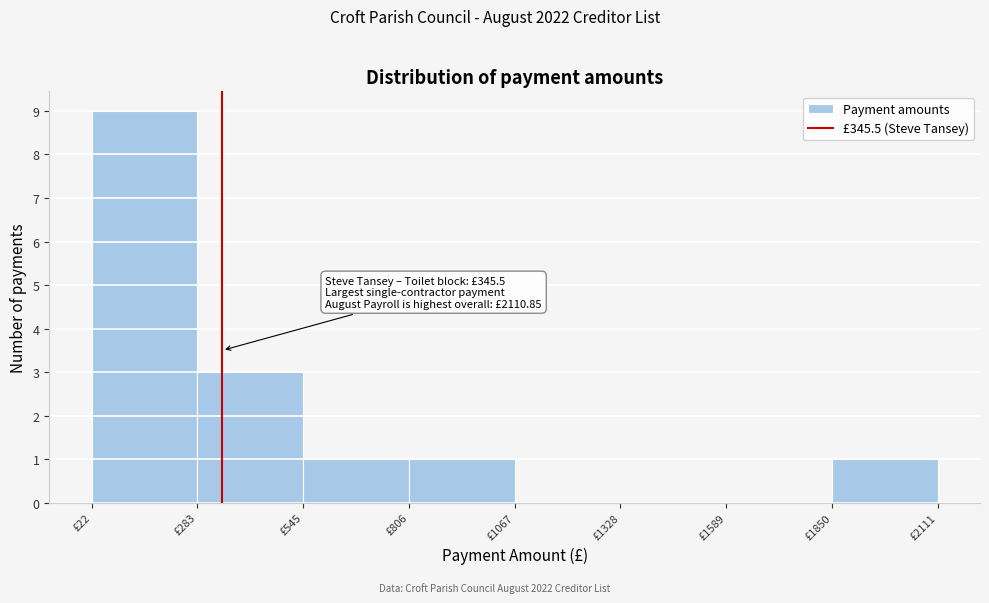

Which range on the x-axis has the tallest bar?

0 to 300